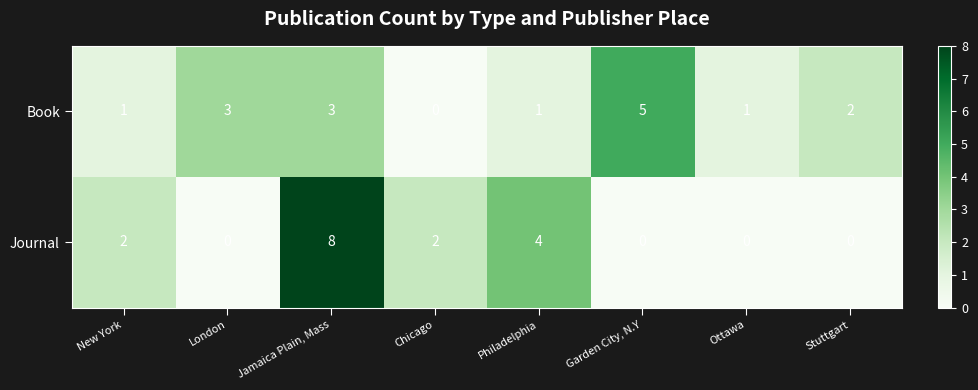

Which series has the largest range (max minus min)?

Journal